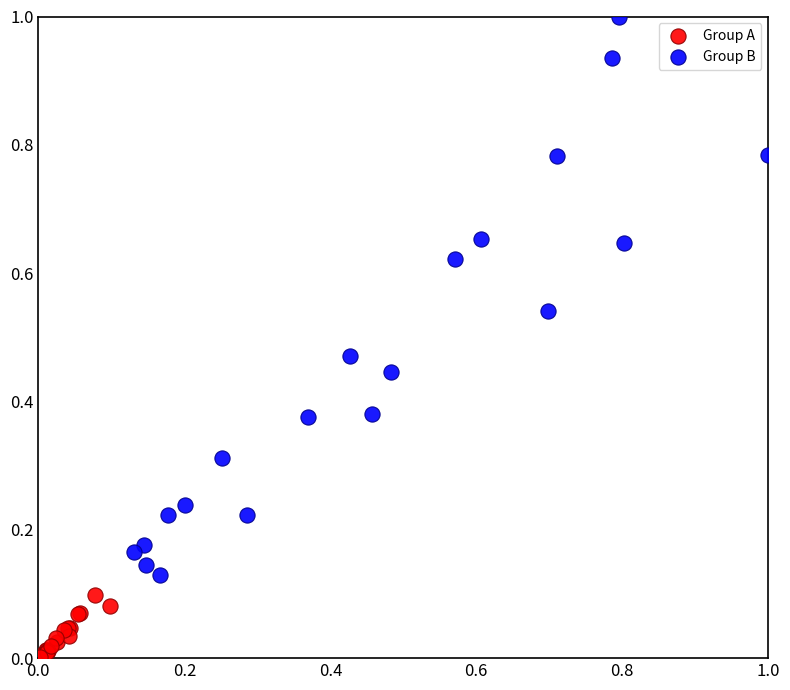

Which series has the widest spread of Y values?

Group B